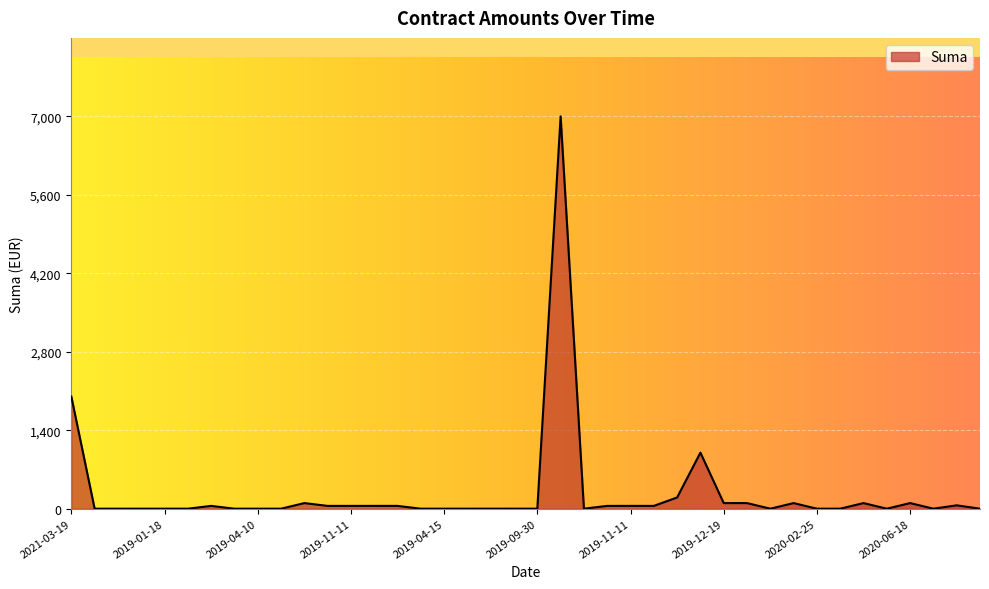

How many distinct data groups are displayed?

1